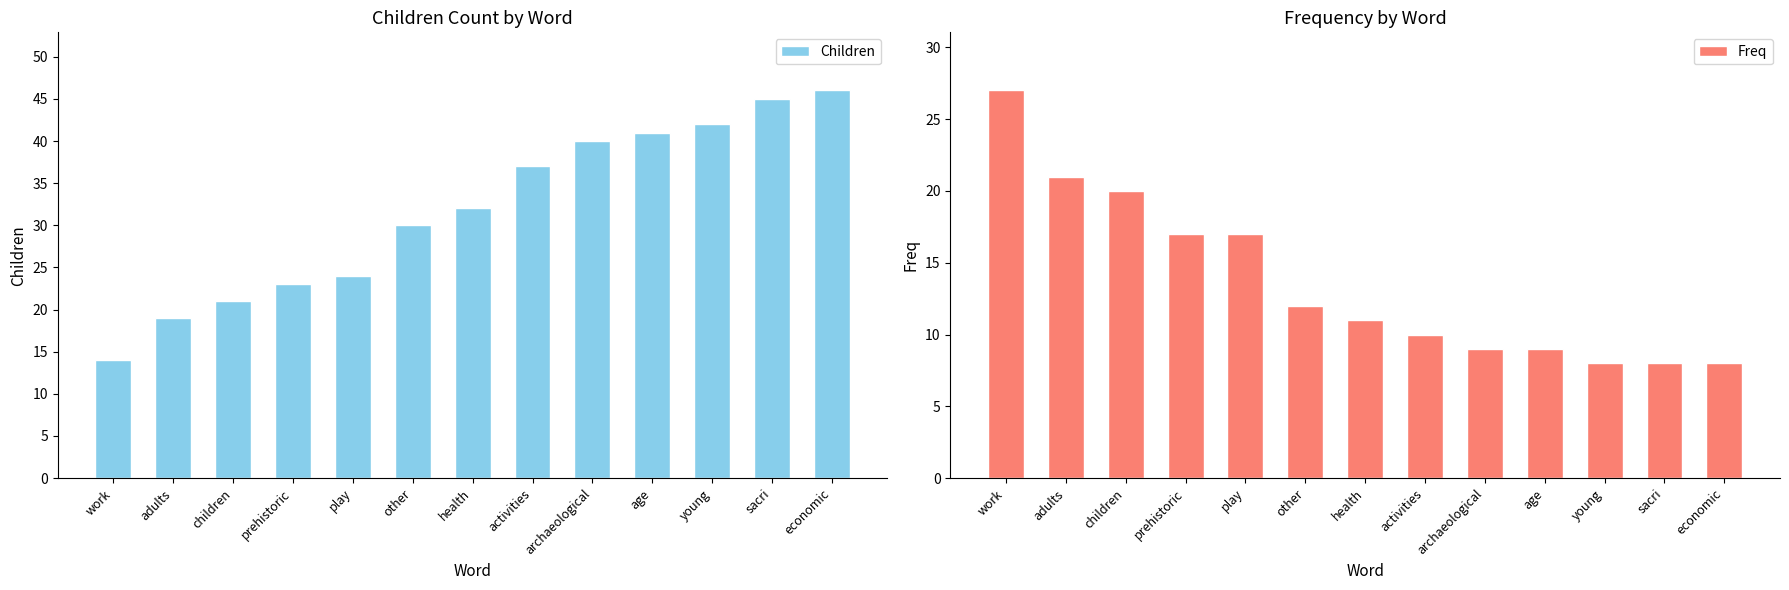

What is the difference between the second highest and second lowest values in the Children series?

26